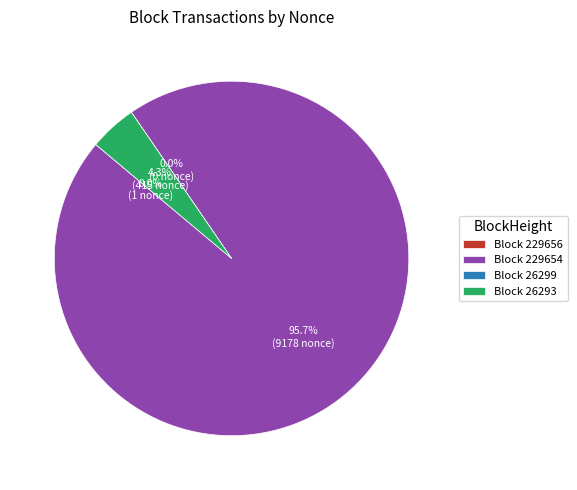

Which category has the smallest portion of the pie?

26299